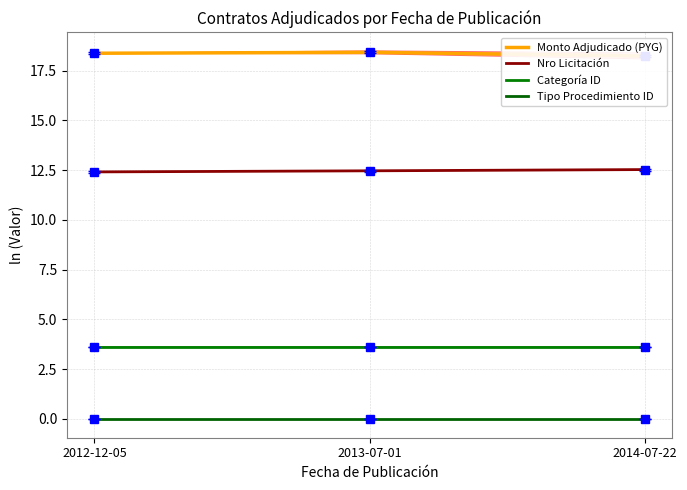

What is the difference between the maximum and second lowest values in the Nro Licitación series?

0.1